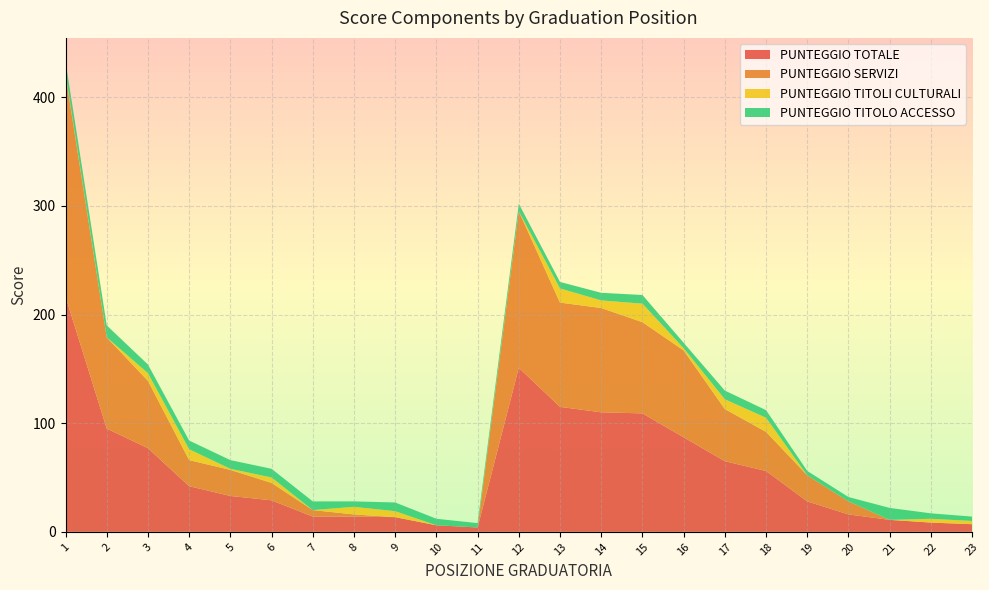

Reading left to right, what are all the values shown in this chart?

PUNTEGGIO TOTALE: 216.5	95.0	77.0	42.0	33.0	29.0	14.0	14.0	13.5	6.0	4.0	151.0	115.0	110.0	109.0	87.0	65.0	56.0	28.0	16.0	11.0	8.5	7.0
PUNTEGGIO SERVIZI: 204.0	84.0	62.0	24.0	24.0	16.0	6.0	2.0	0.0	0.0	0.0	144.0	96.0	96.0	84.0	80.0	48.0	36.0	24.0	12.0	0.0	0.0	0.0
PUNTEGGIO TITOLI CULTURALI: 1.5	0.0	7.0	10.0	1.0	5.0	0.0	7.0	5.5	0.0	0.0	0.0	13.0	7.0	17.0	2.0	9.0	13.0	0.0	0.0	0.0	3.5	3.0
PUNTEGGIO TITOLO ACCESSO: 11.0	11.0	8.0	8.0	8.0	8.0	8.0	5.0	8.0	6.0	4.0	7.0	6.0	7.0	8.0	5.0	8.0	7.0	4.0	4.0	11.0	5.0	4.0